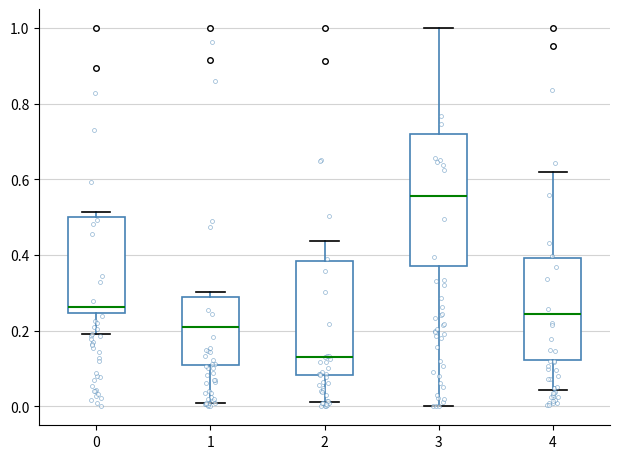

Reading left to right, transcribe this box plot: for each box, give where its median line is, the range the box spans, and where its two whiskers end, as read against the y-axis. The values are not printed on the chart, so give them approximately, as read against the axis.

0: median 0.26, box 0.24 to 0.50, whiskers 0.20 to 0.52
1: median 0.20, box 0.10 to 0.28, whiskers 0.00 to 0.30
2: median 0.12, box 0.08 to 0.38, whiskers 0.02 to 0.44
3: median 0.56, box 0.38 to 0.72, whiskers 0.00 to 1.00
4: median 0.24, box 0.12 to 0.40, whiskers 0.04 to 0.62